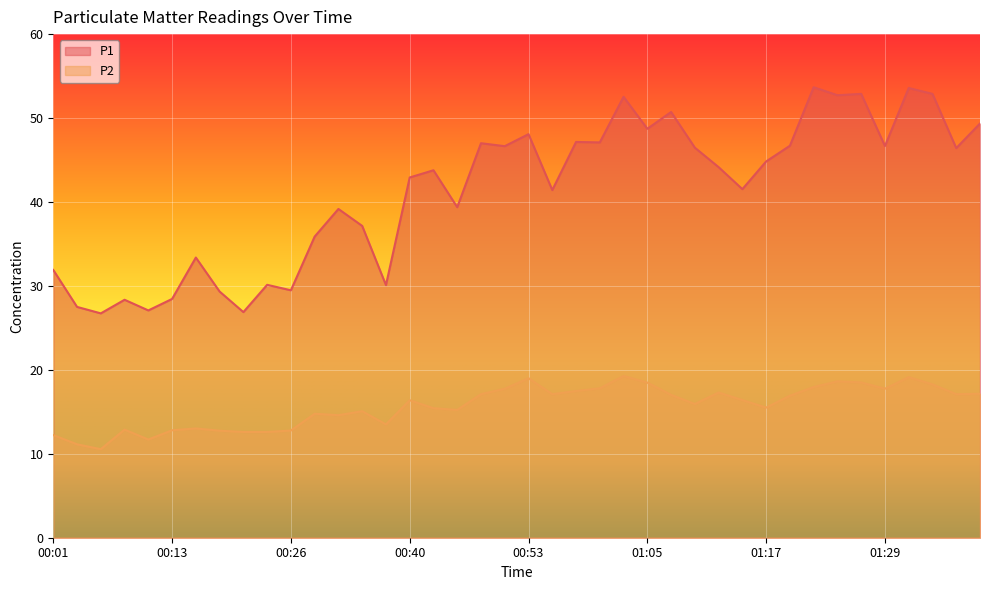

Which label corresponds to the smallest value in the chart?

00:06